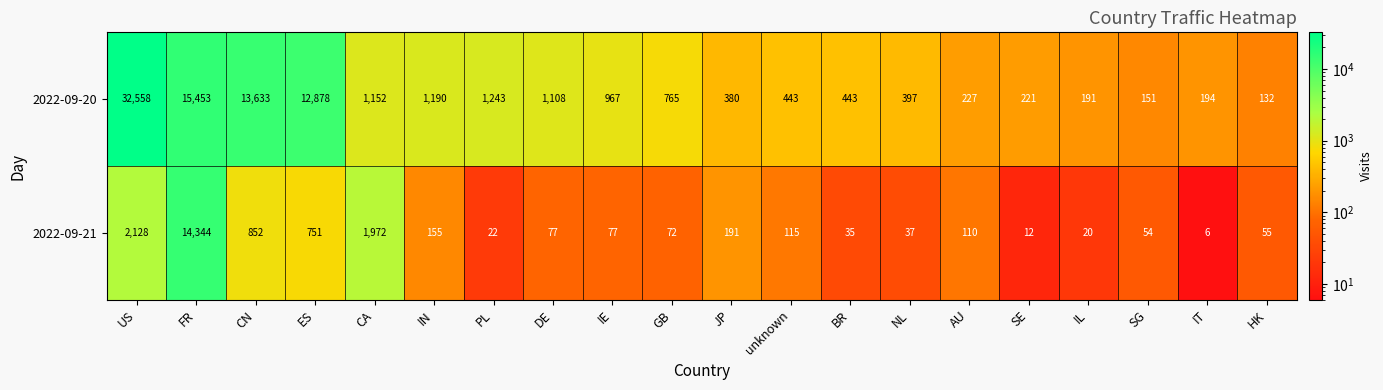

At how many categories does at least one series exceed 29198?

1